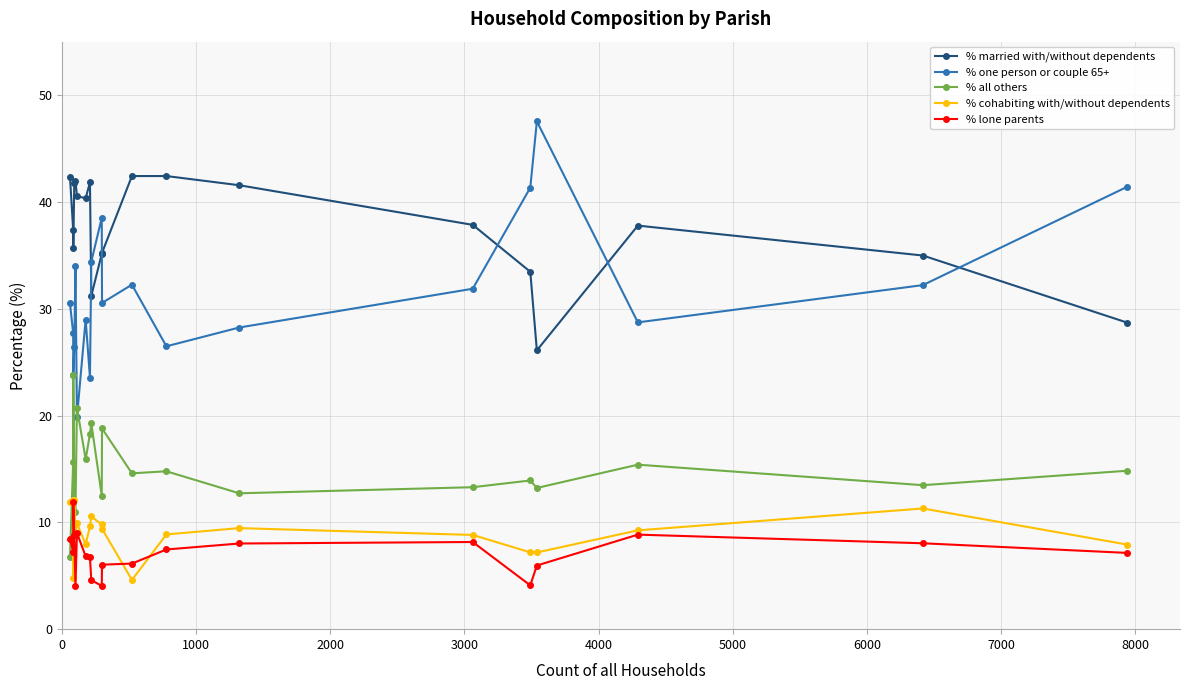

How many values in the % one person or couple 65+ series are below 30?

9